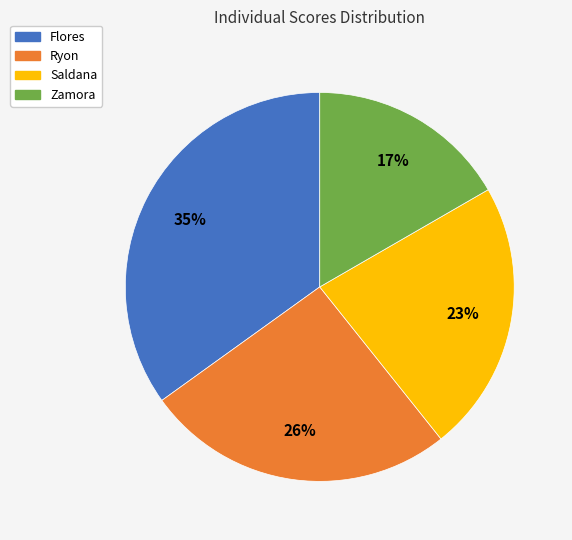

The Ryon slice represents 20% of the pie. True or false?

False